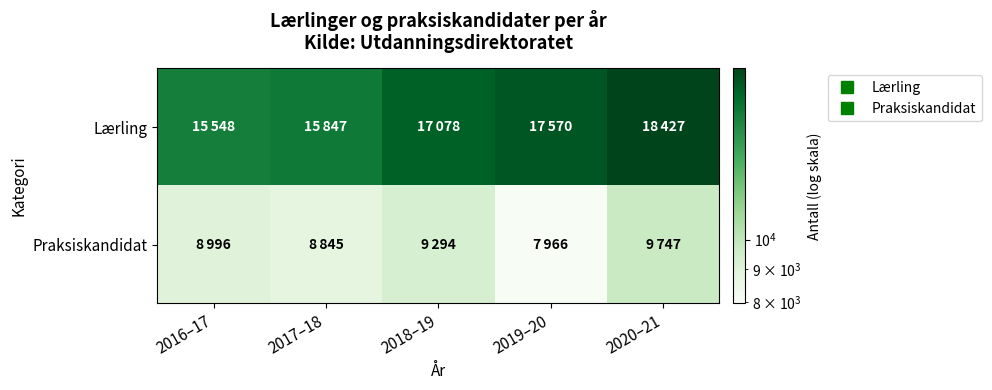

Which label corresponds to the smallest value in the chart?

2019–20